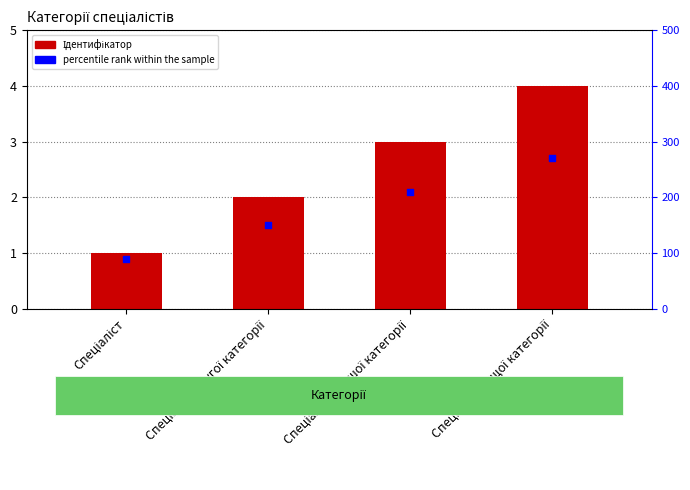

At which category is the sum across all series the highest?

Спеціаліст вищої категорії